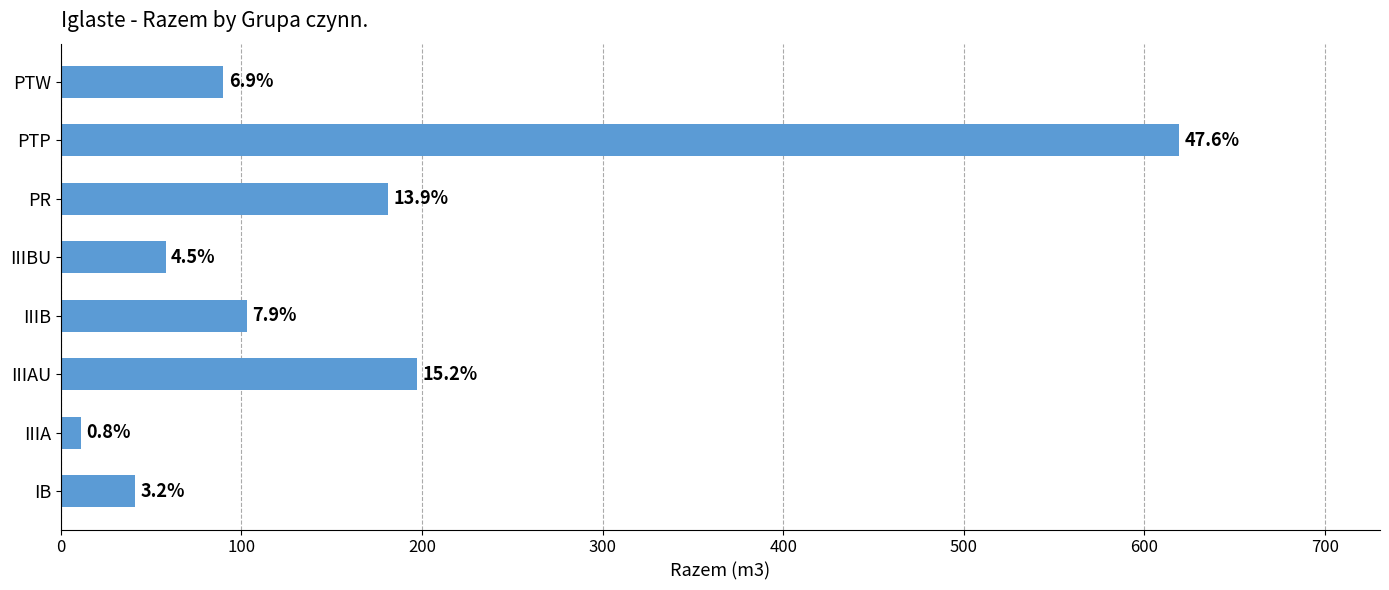

How many bars are there in total?

8